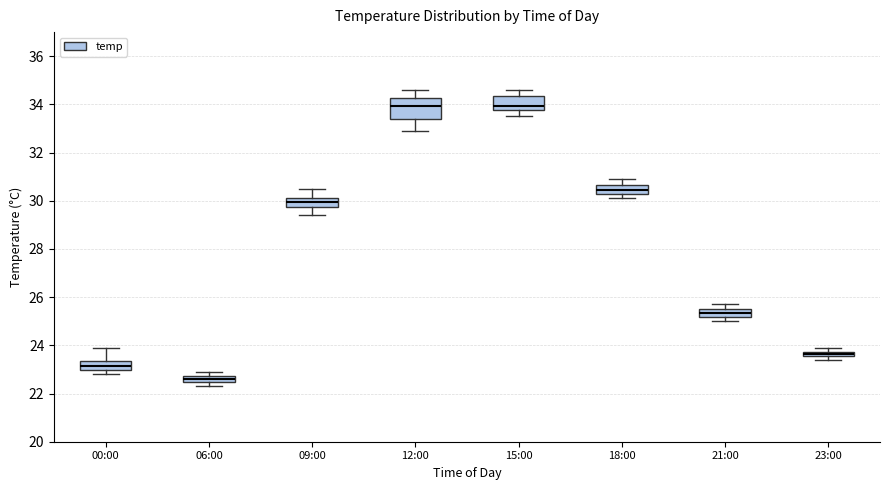

Where is the lower edge of the box for 15:00 on the y-axis? The values are not printed on the chart, so give them approximately, as read against the axis.

33.8